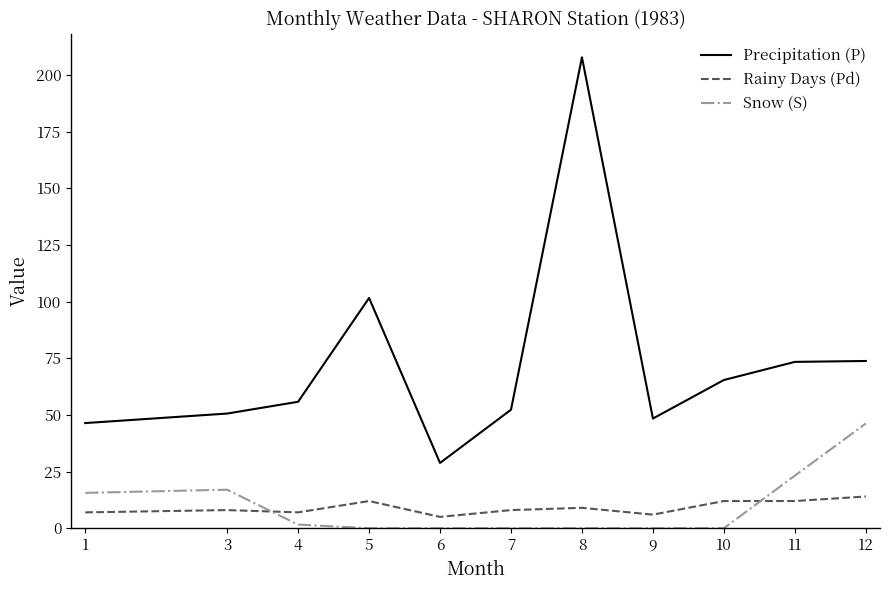

Count the number of categories in the chart.

11